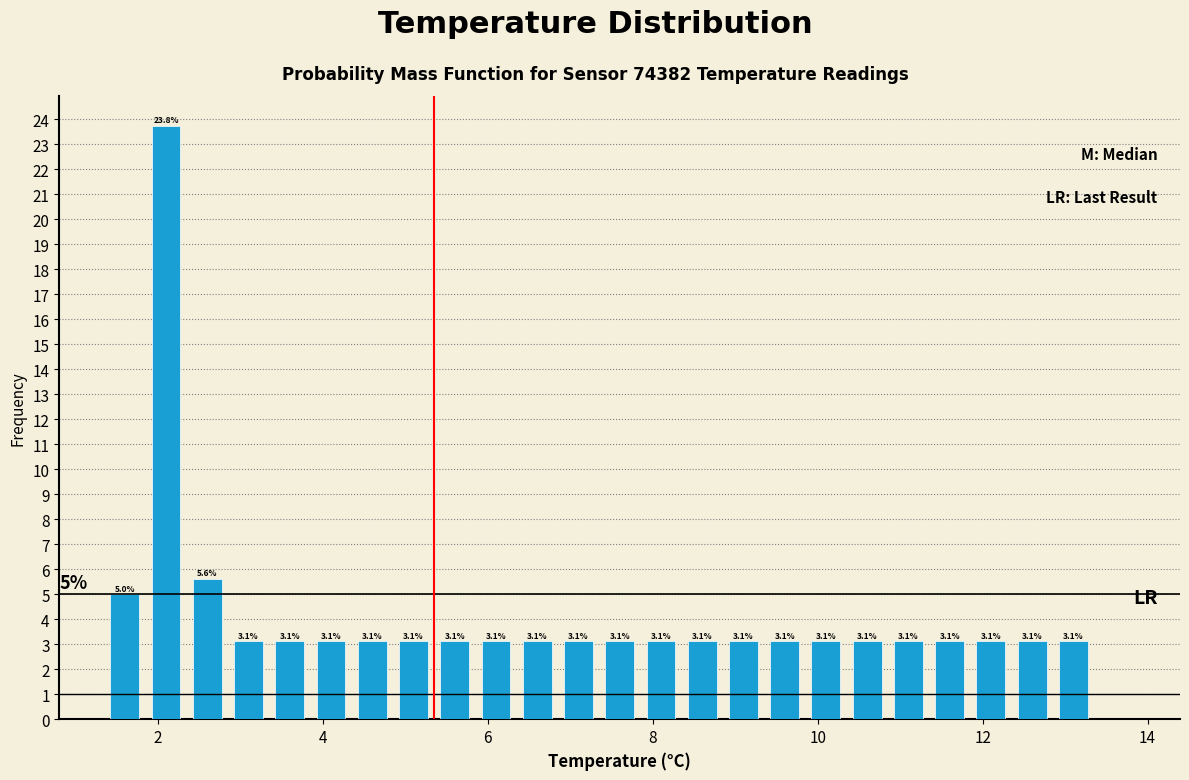

Around what value on the x-axis is the tallest bar? Give the approximate position of its centre, as read against the axis.

2.2